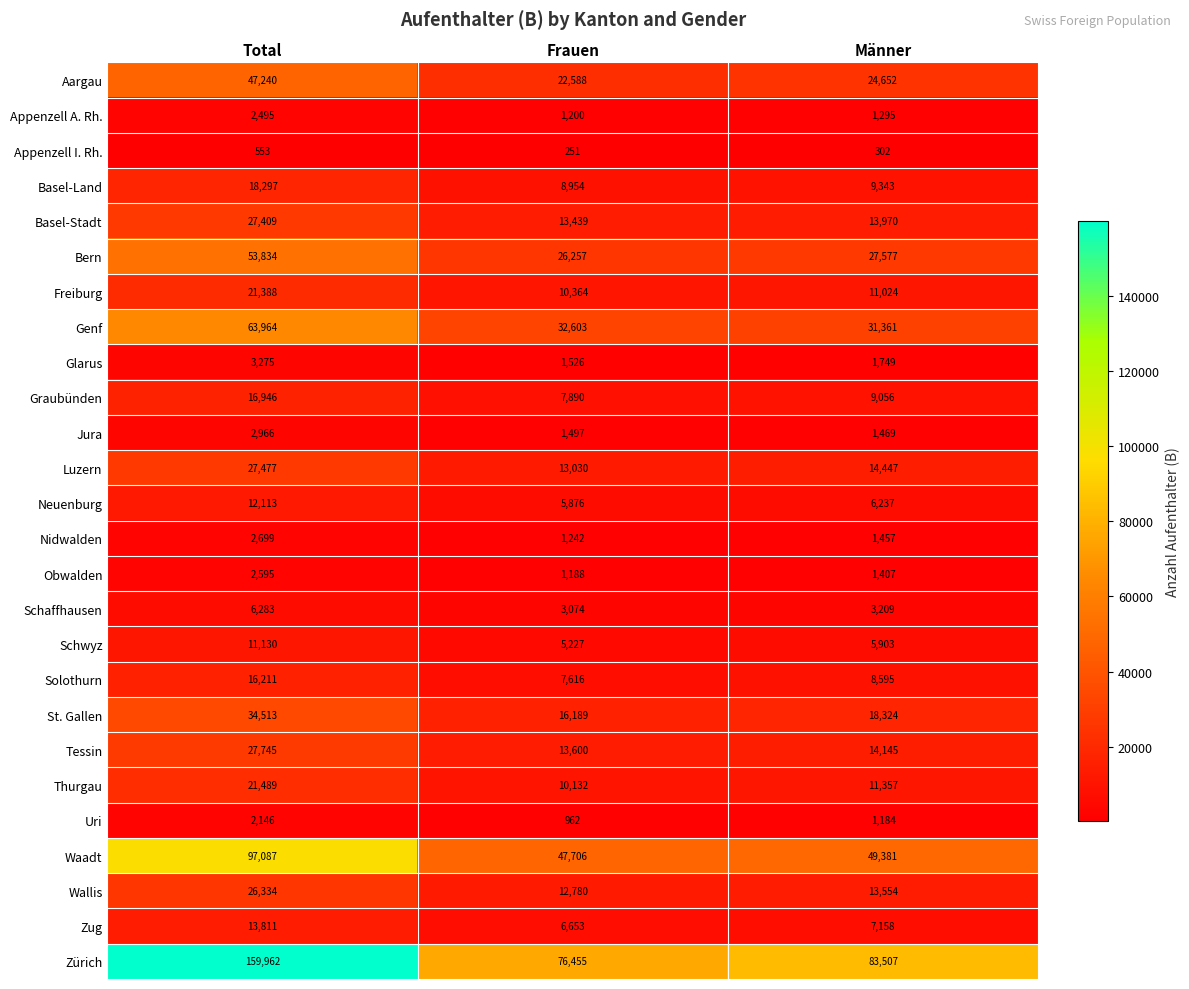

What is the greatest value displayed?

159962